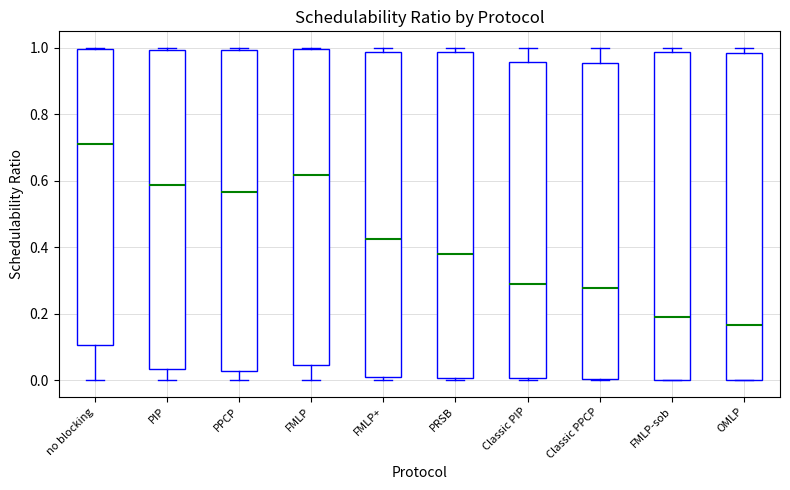

Reading left to right, transcribe this box plot: for each box, give where its median line is, the range the box spans, and where its two whiskers end, as read against the y-axis. The values are not printed on the chart, so give them approximately, as read against the axis.

no blocking: median 0.72, box 0.10 to 1.00, whiskers 0.00 to 1.00
PIP: median 0.58, box 0.04 to 1.00, whiskers 0.00 to 1.00
PPCP: median 0.56, box 0.02 to 1.00, whiskers 0.00 to 1.00
FMLP: median 0.62, box 0.04 to 1.00, whiskers 0.00 to 1.00
FMLP+: median 0.42, box 0.00 to 0.98, whiskers 0.00 (just below the box's lower edge) to 1.00
PRSB: median 0.38, box 0.00 to 0.98, whiskers 0.00 (just below the box's lower edge) to 1.00
Classic PIP: median 0.28, box 0.00 to 0.96, whiskers 0.00 (just below the box's lower edge) to 1.00
Classic PPCP: median 0.28, box 0.00 to 0.96, whiskers 0.00 to 1.00
FMLP-sob: median 0.20, box 0.00 to 0.98, whiskers 0.00 to 1.00
OMLP: median 0.16, box 0.00 to 0.98, whiskers 0.00 to 1.00